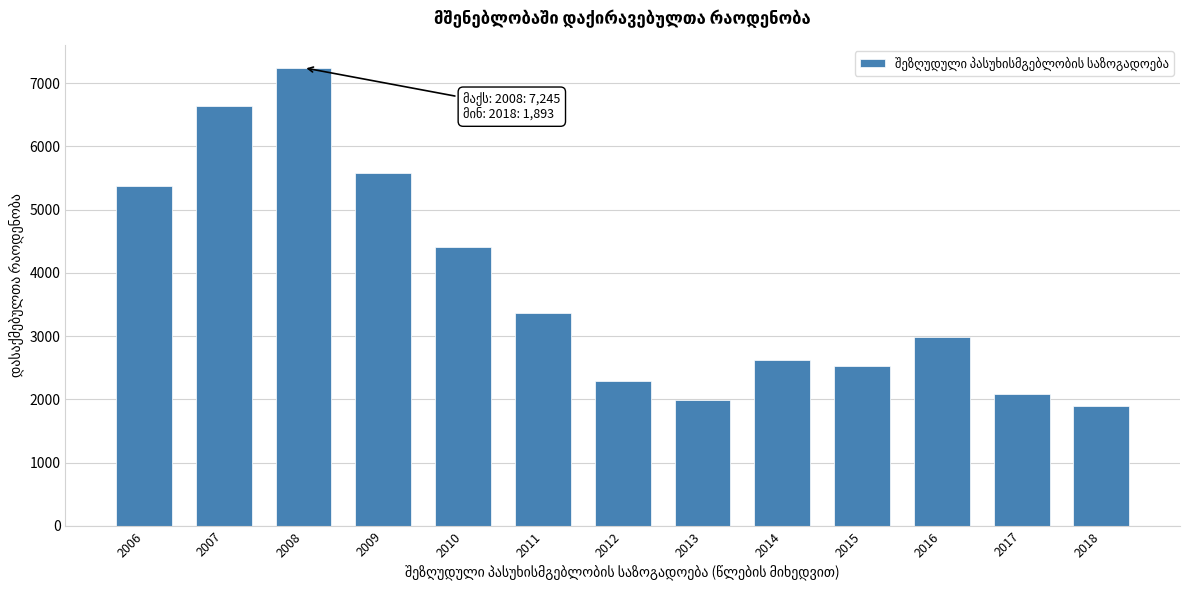

Reading right to left, what are all the values shown in this chart?

2018=1893	2017=2090	2016=2992	2015=2522	2014=2630	2013=1993	2012=2289	2011=3368	2010=4417	2009=5578	2008=7245	2007=6644	2006=5378